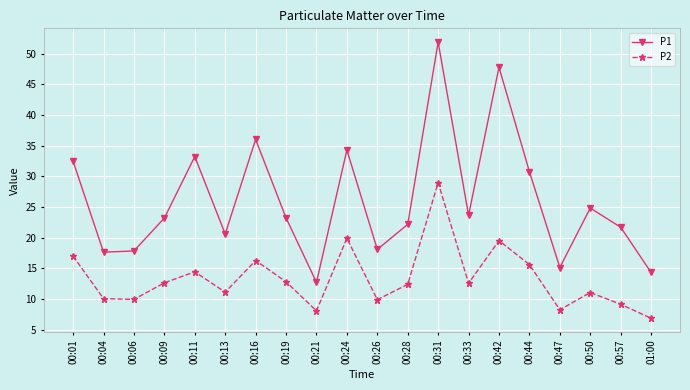

What is the total value across all series at 00:13?

31.7